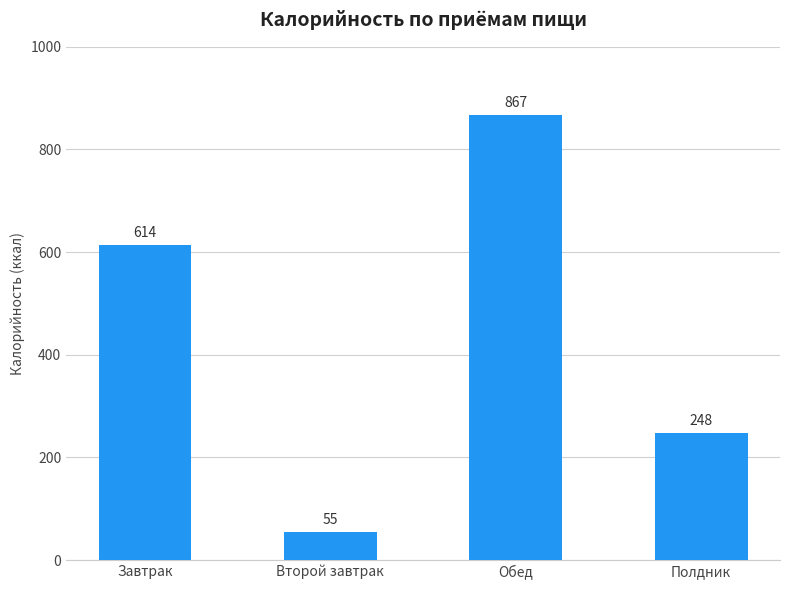

Reading left to right, transcribe all the data shown in this chart.

Завтрак=614	Второй завтрак=55	Обед=867	Полдник=248